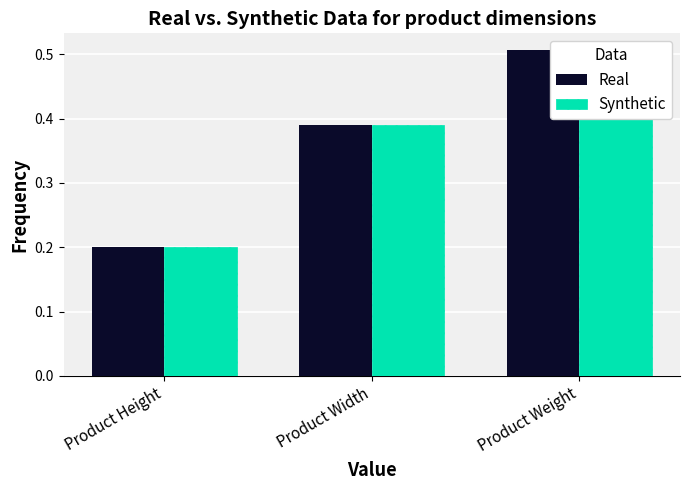

Rank the series by their maximum value, from highest to lowest.

Real, Synthetic